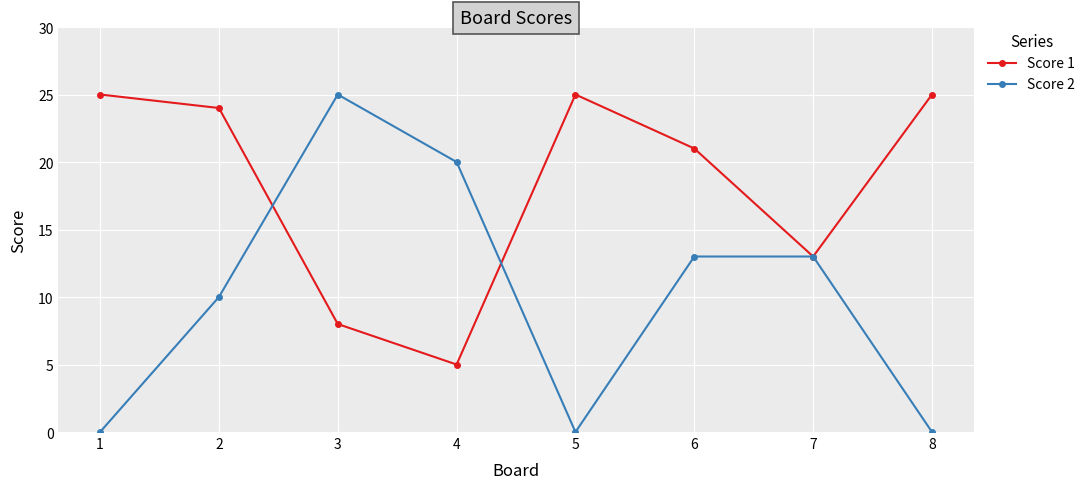

Which series has the largest total across all categories?

Score 1